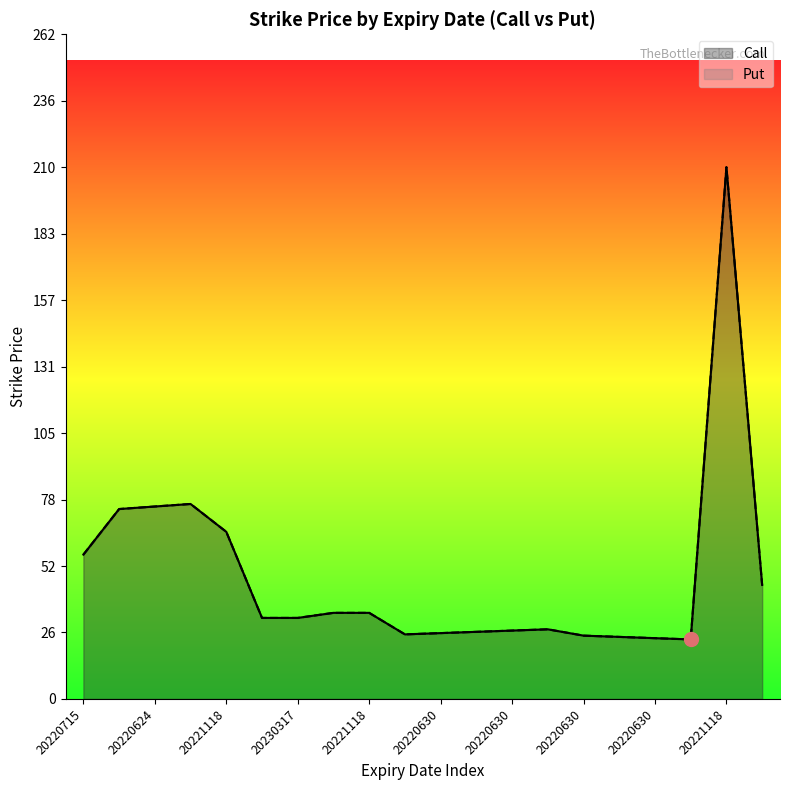

What value does the Call series have at 20220715?

57.0